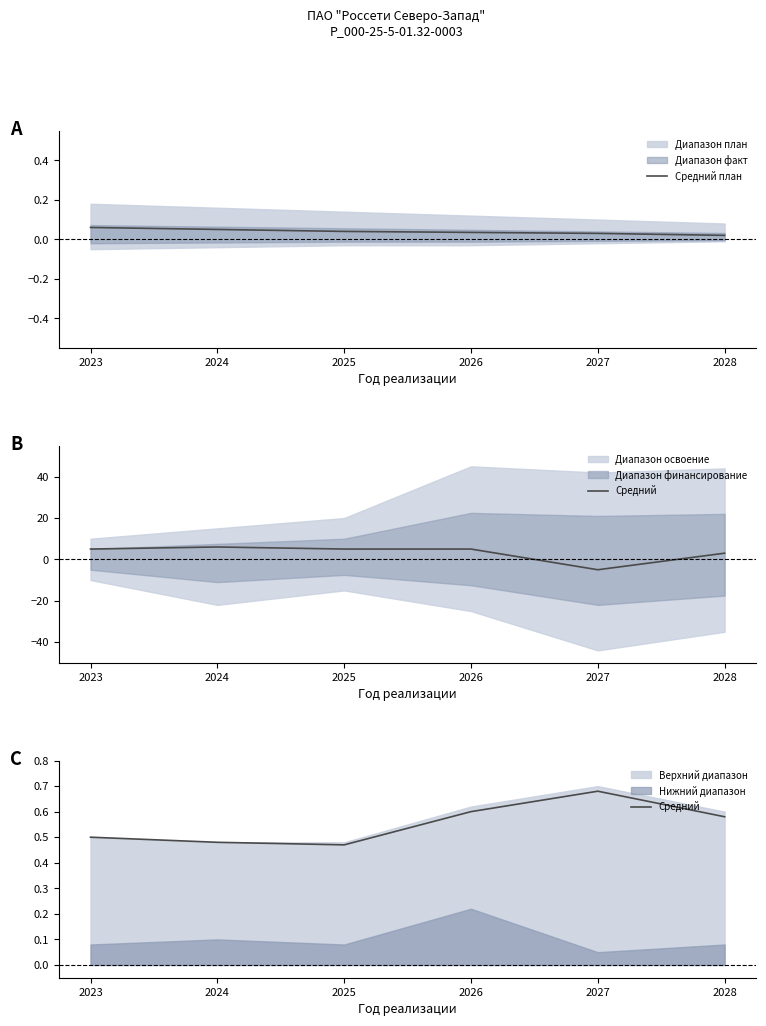

What is the spread (max minus min) of values at 2027?

0.7